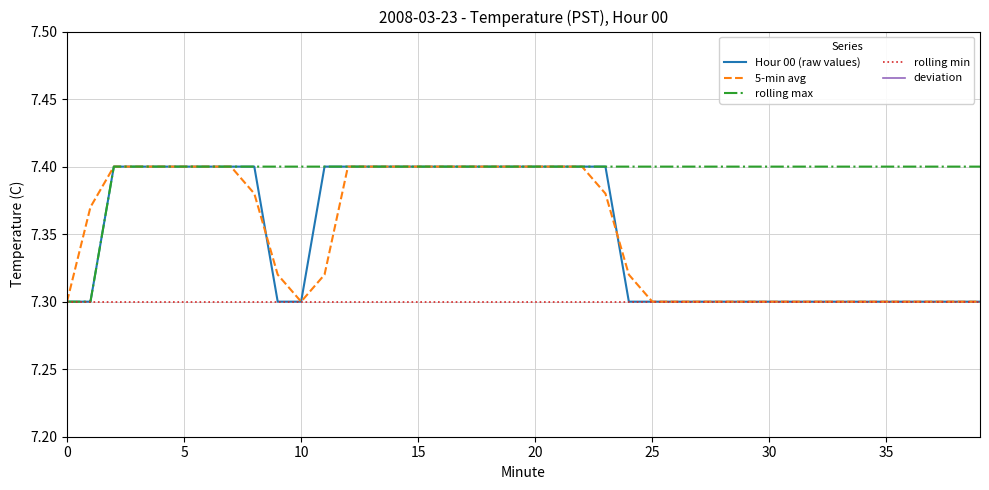

What are all the series names shown in the legend?

Hour 00 (raw values), 5-min avg, rolling max, rolling min, deviation